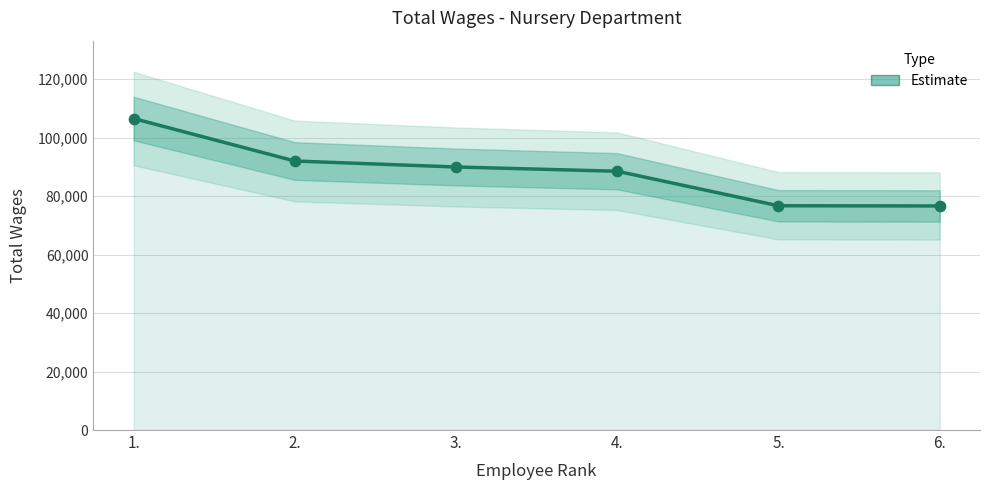

Between 5. and 3., which is larger?

3.